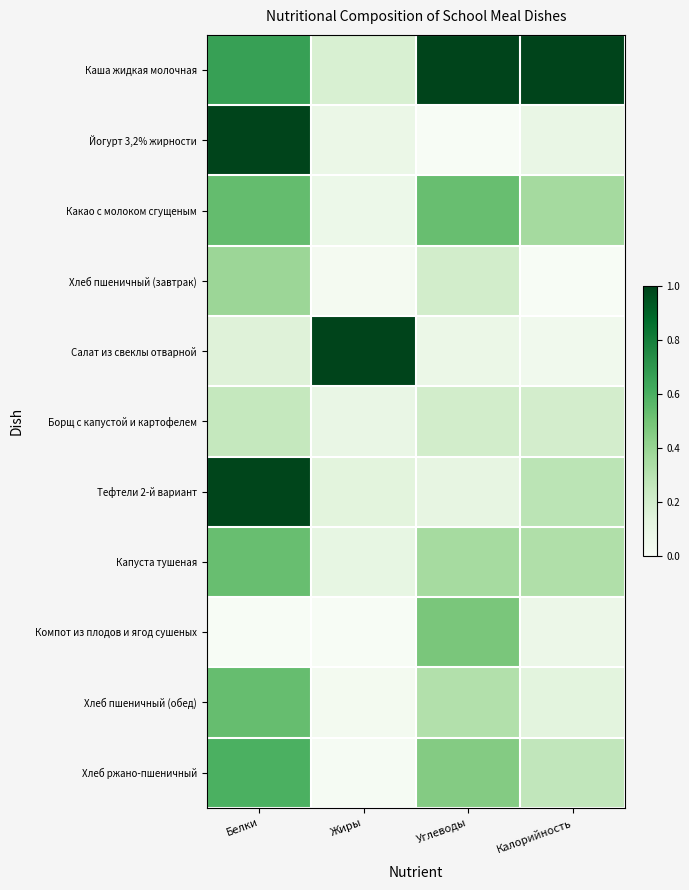

Between Белки and Калорийность, which series saw the biggest shift?

Йогурт 3,2% жирности